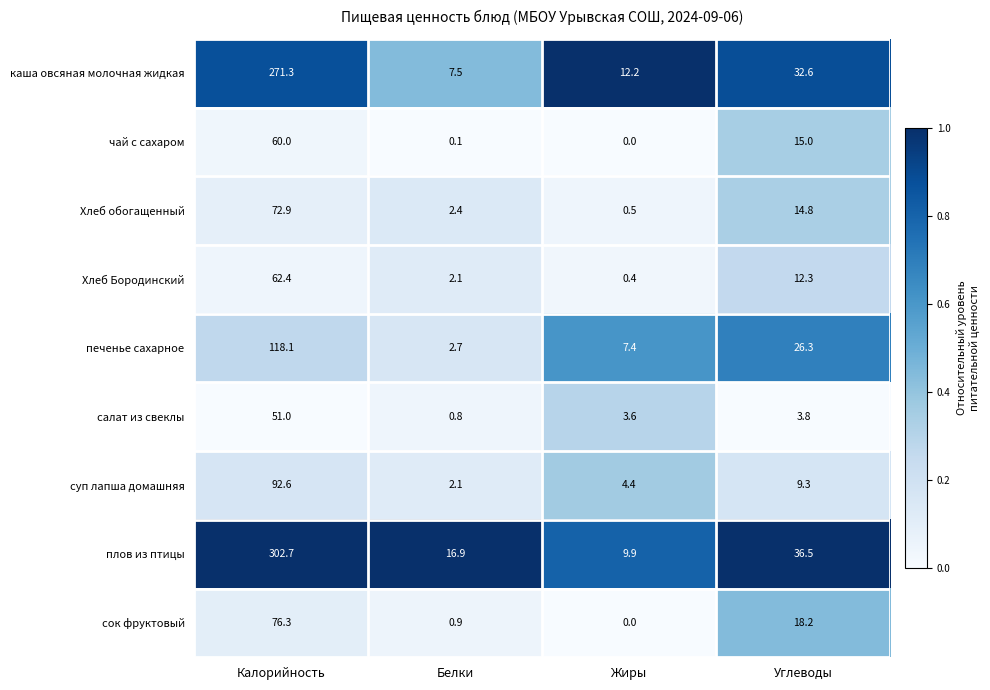

What is the greatest value displayed?

302.7